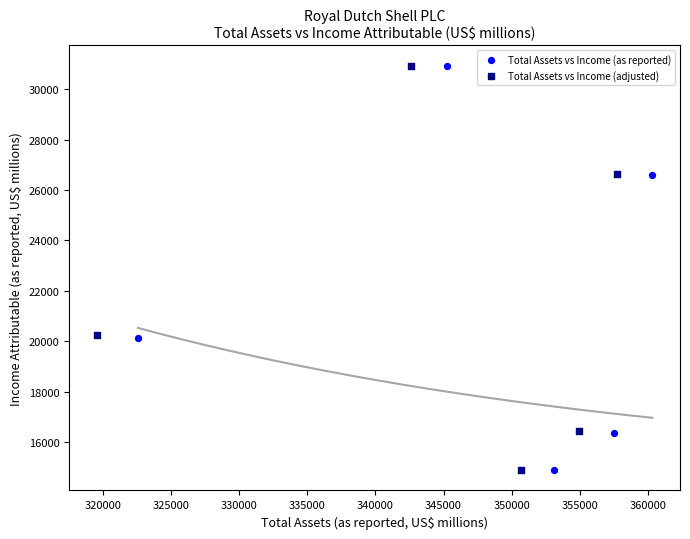

Which series has the largest Y range (max minus min)?

Total Assets vs Income (adjusted)